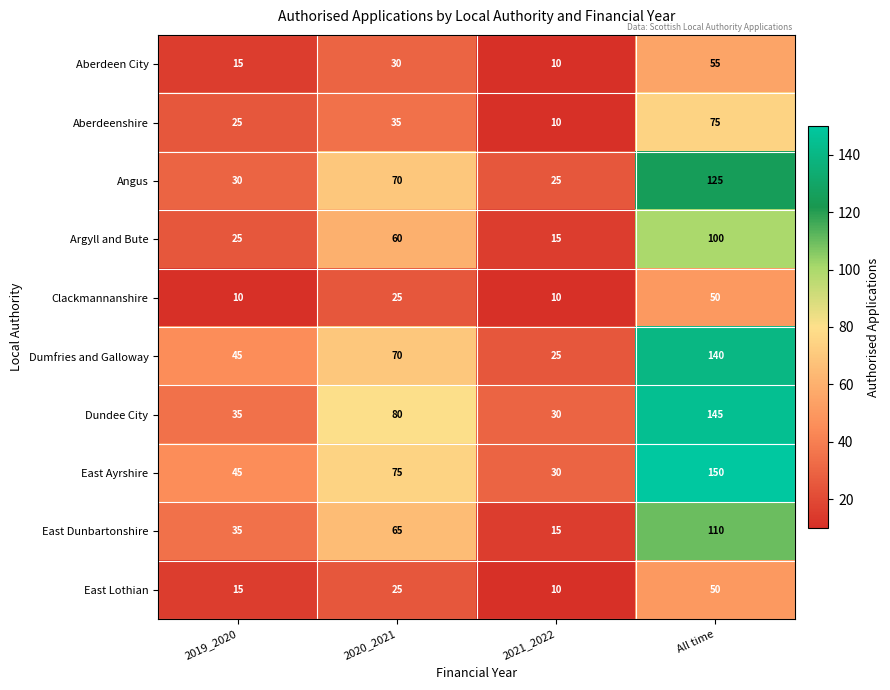

Which category has the lowest value in the Aberdeenshire series?

2021_2022